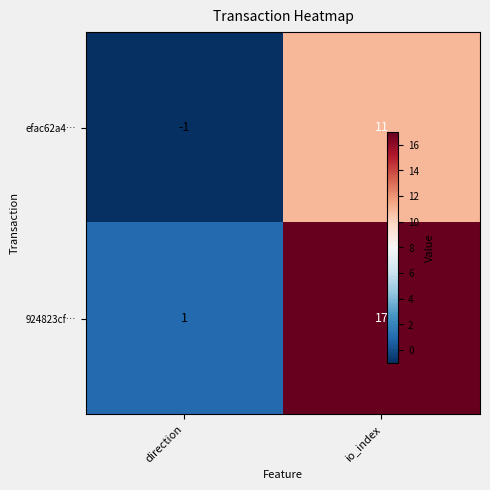

What is the minimum value shown in the chart?

-1